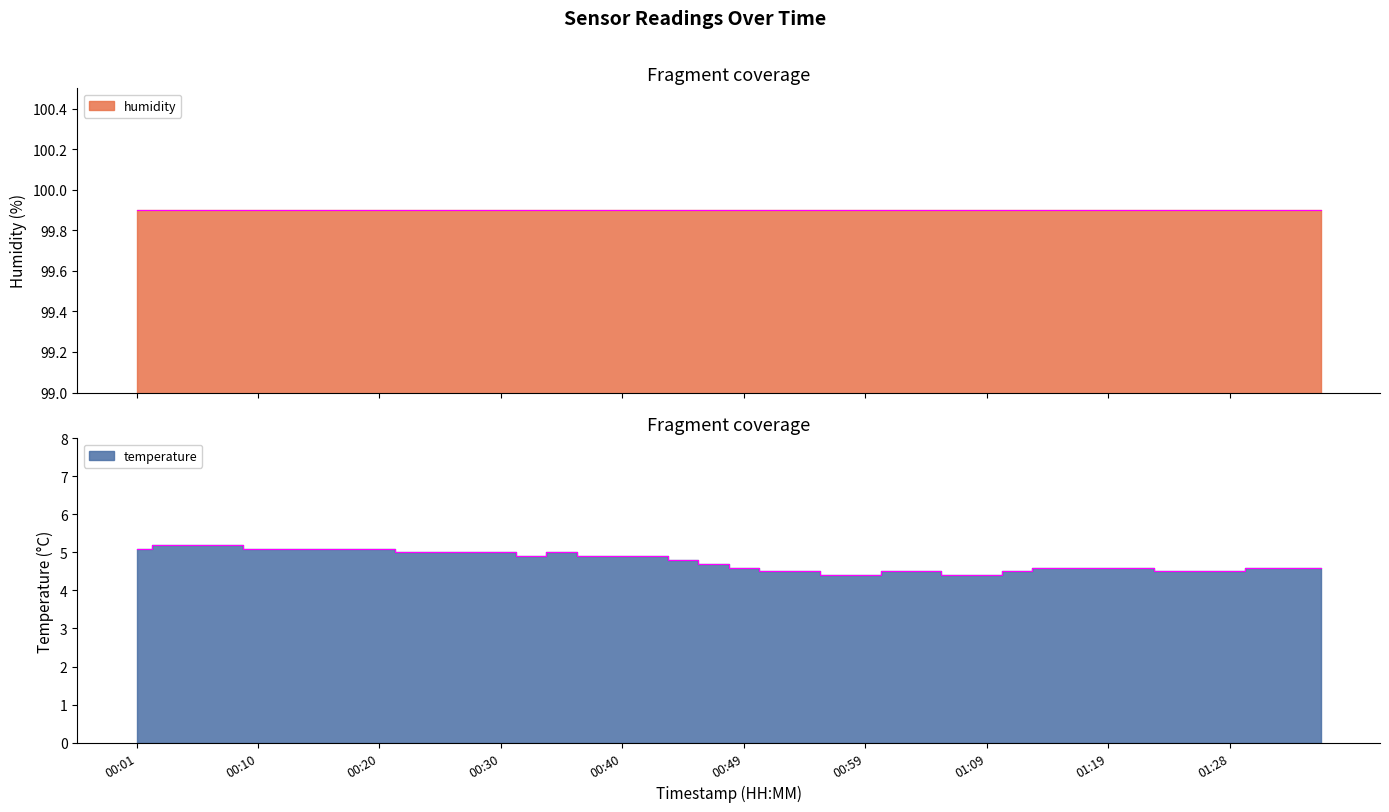

Which has a higher value, 01:26 or 00:08?

00:08